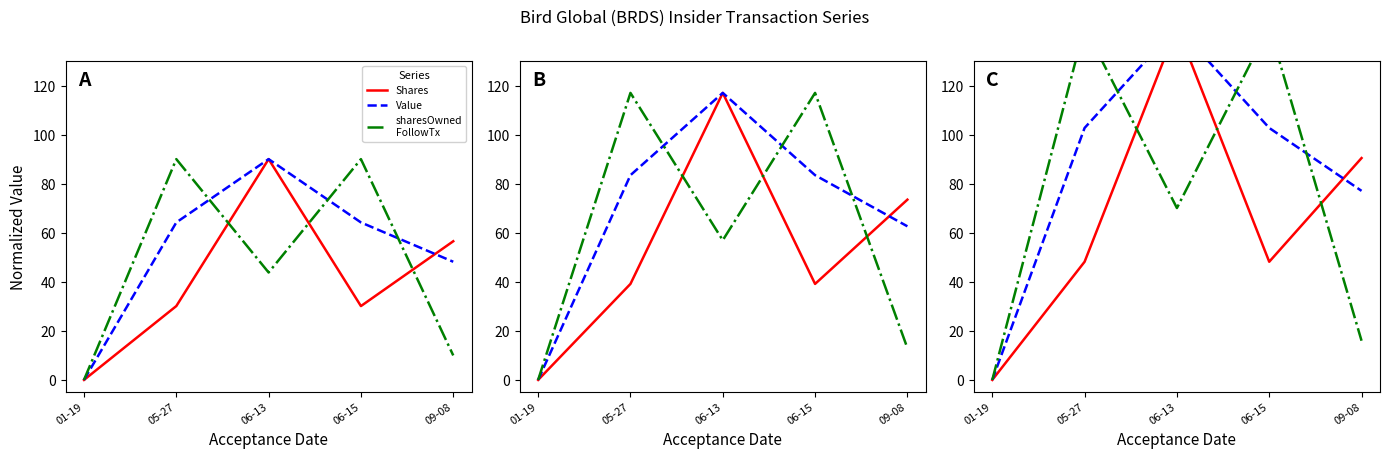

List the labels in order of Shares value, smallest first.

01-19, 05-27, 06-15, 09-08, 06-13